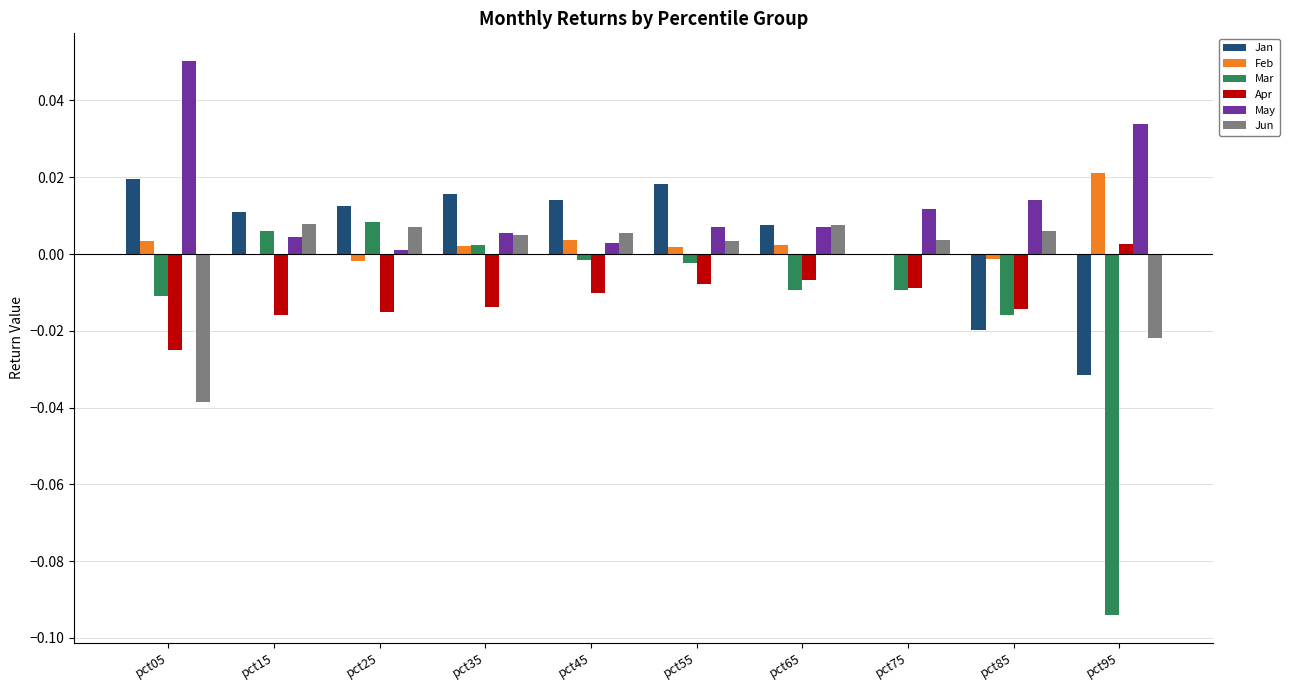

At which label does May reach its peak?

pct05